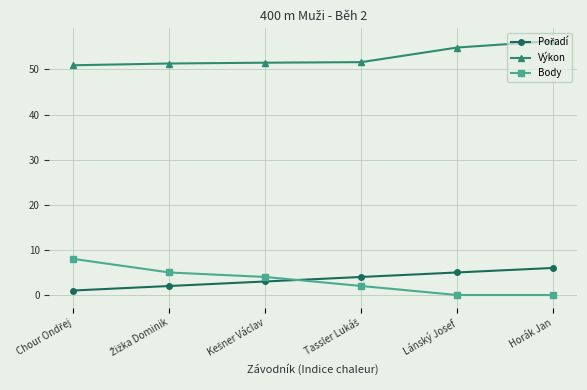

The Body series shows 0.0 at Horák Jan. True or false?

True